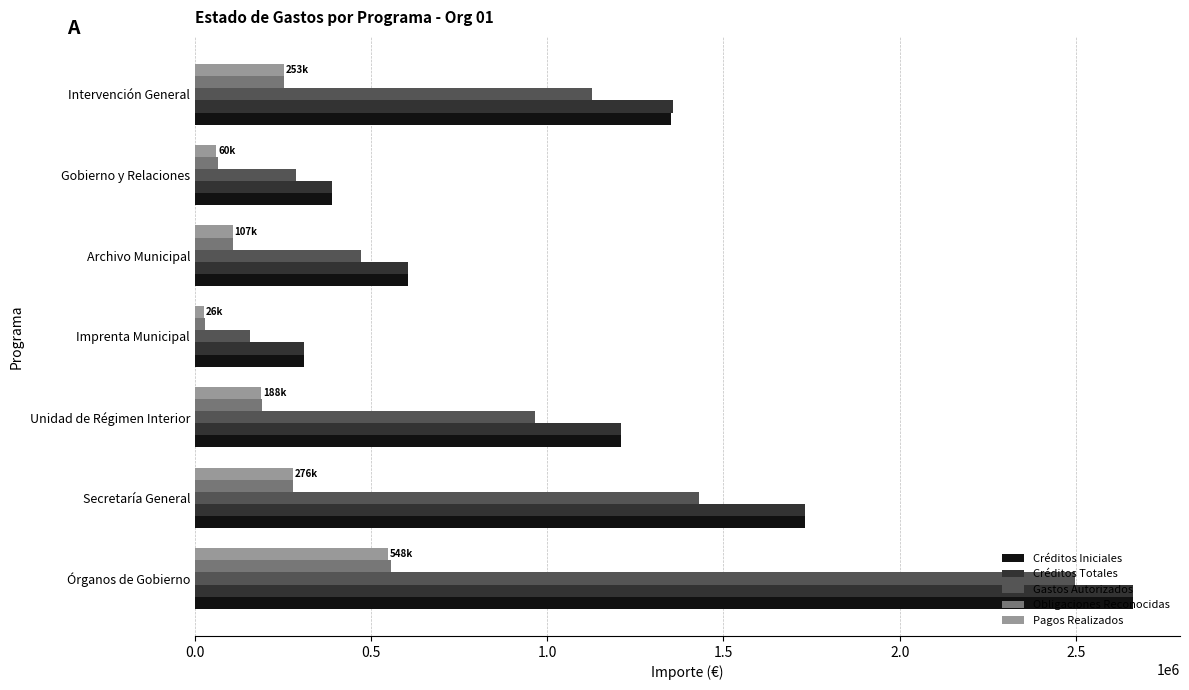

What is the difference between the Créditos Totales values at Archivo Municipal and Gobierno y Relaciones?

216833.0